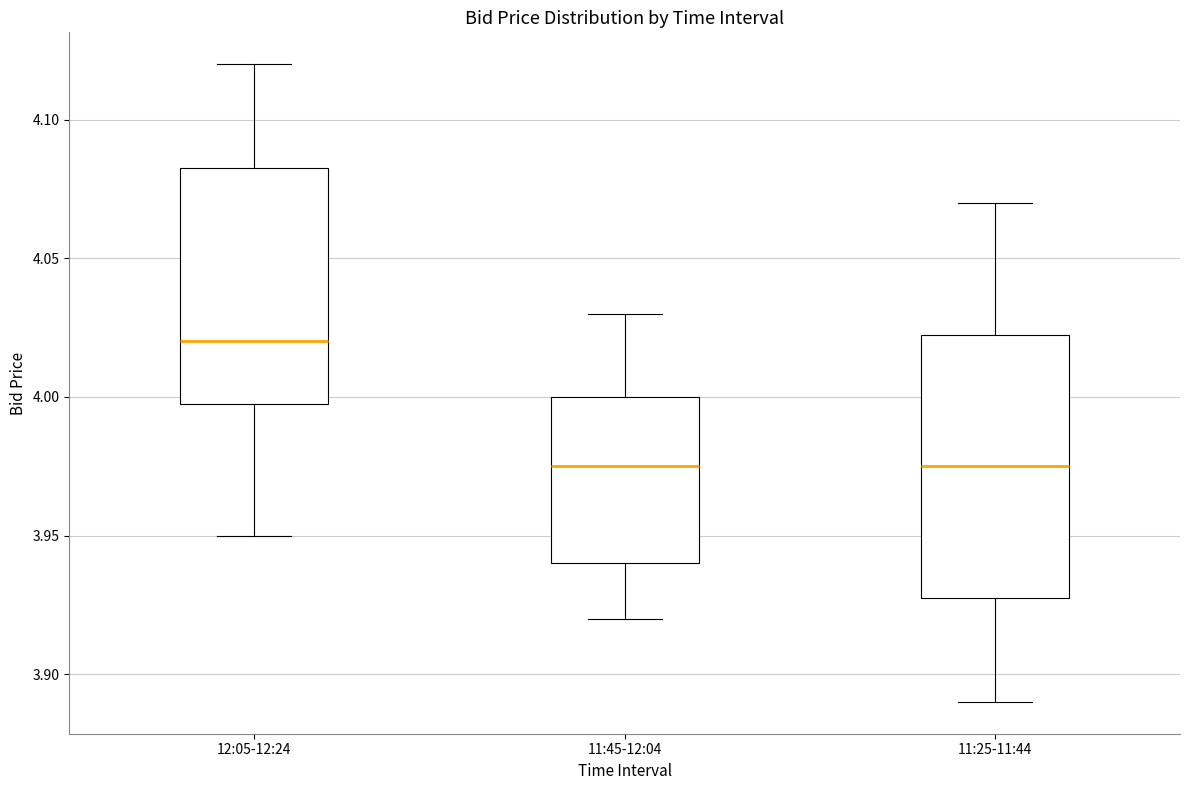

Comparing the boxes themselves (not the whiskers), which one is the tallest?

11:25-11:44